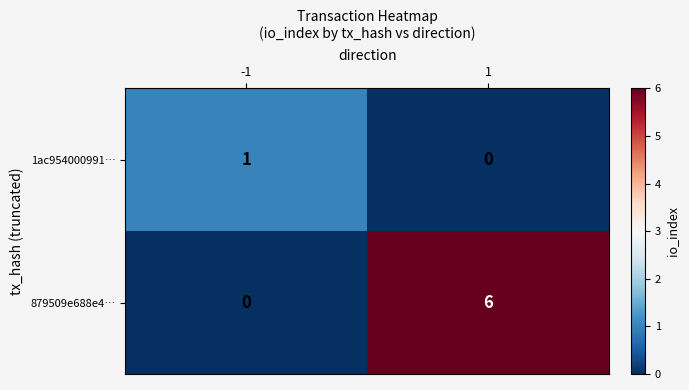

What is the difference between the 879509e688e4… values at 1 and -1?

6